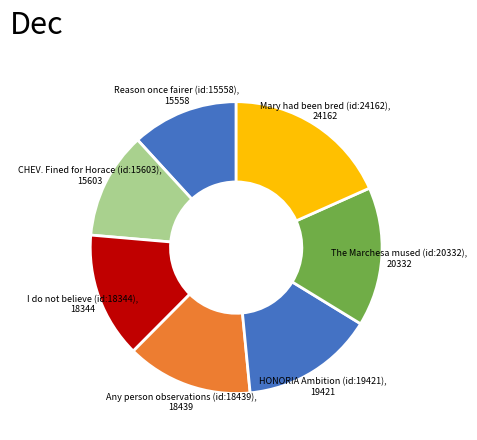

Combined, do The Marchesa mused (id:20332) and HONORIA Ambition (id:19421) account for over 50%?

No